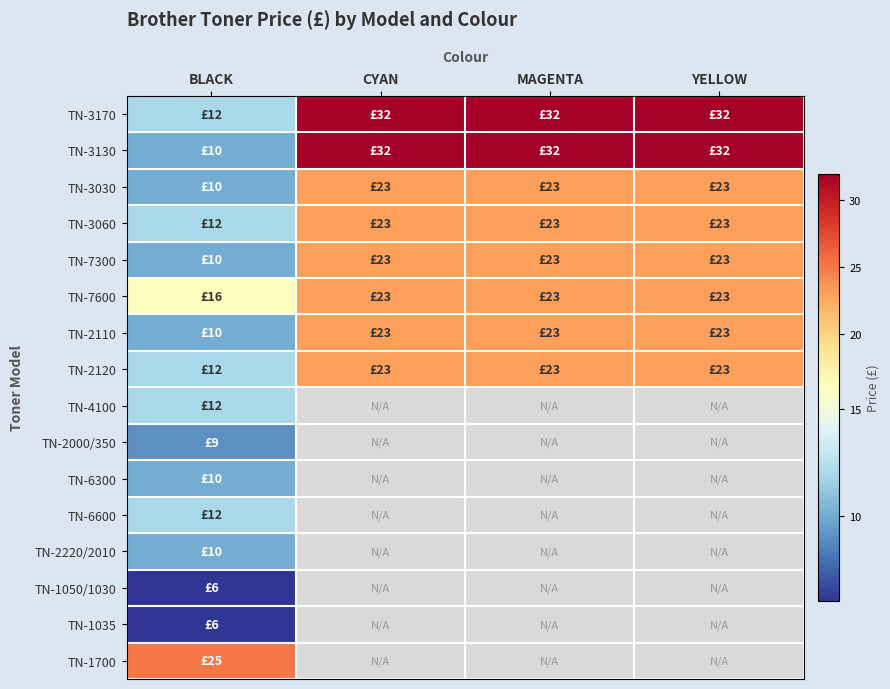

Which series has the largest total across all categories?

TN-3170